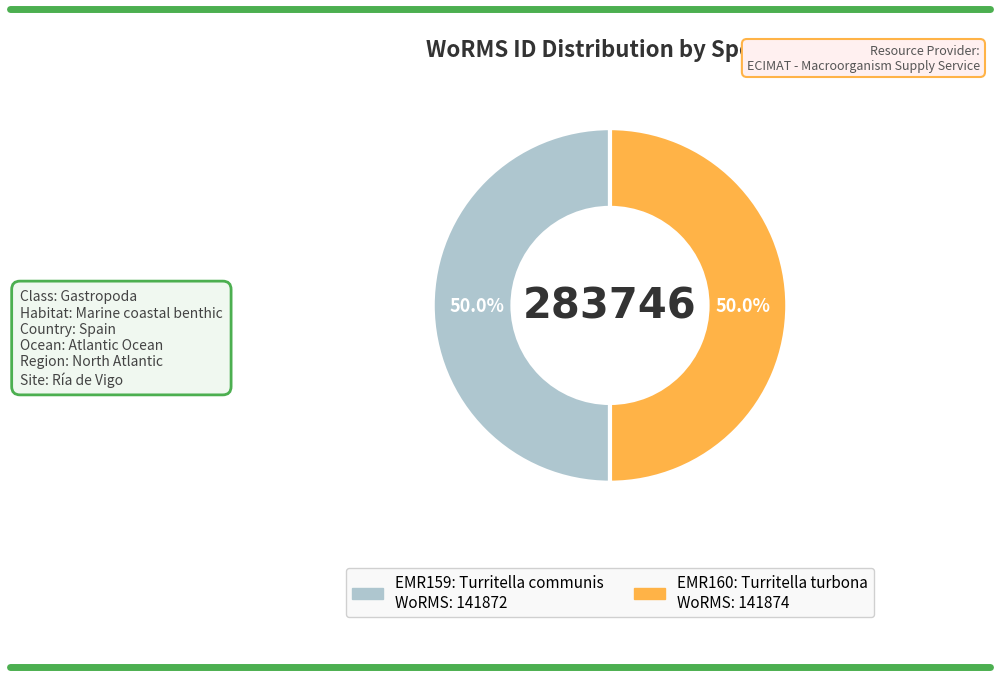

Which slice is the smallest?

Turritella communis
(EMR159)